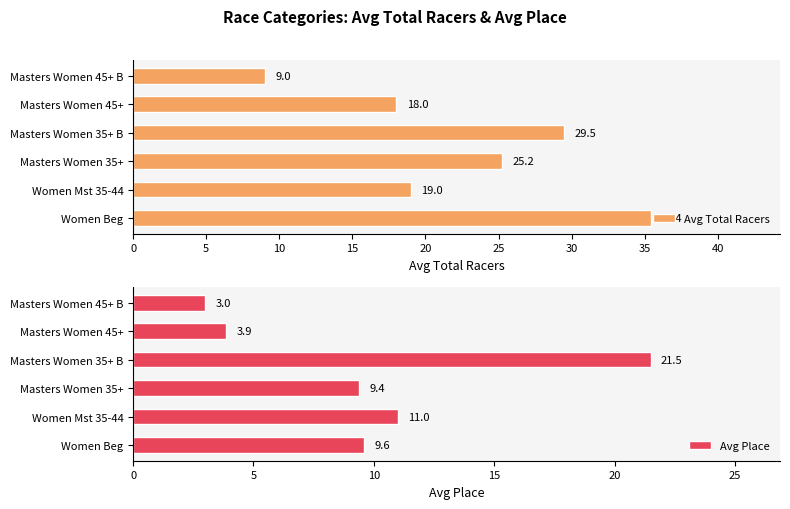

What is the value of the Avg Total Racers bar at the 1st from the left?

35.4